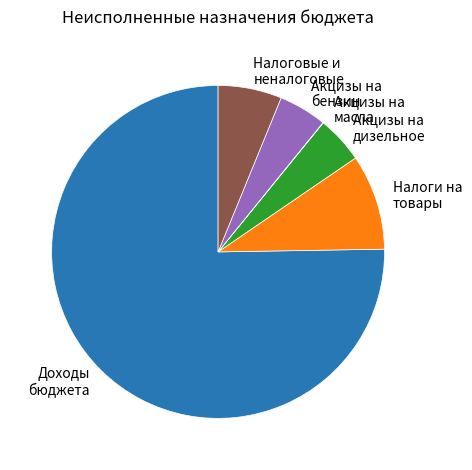

Approximately how many times larger is the value at Налоги на товары compared to Акцизы на дизельное?

2.0